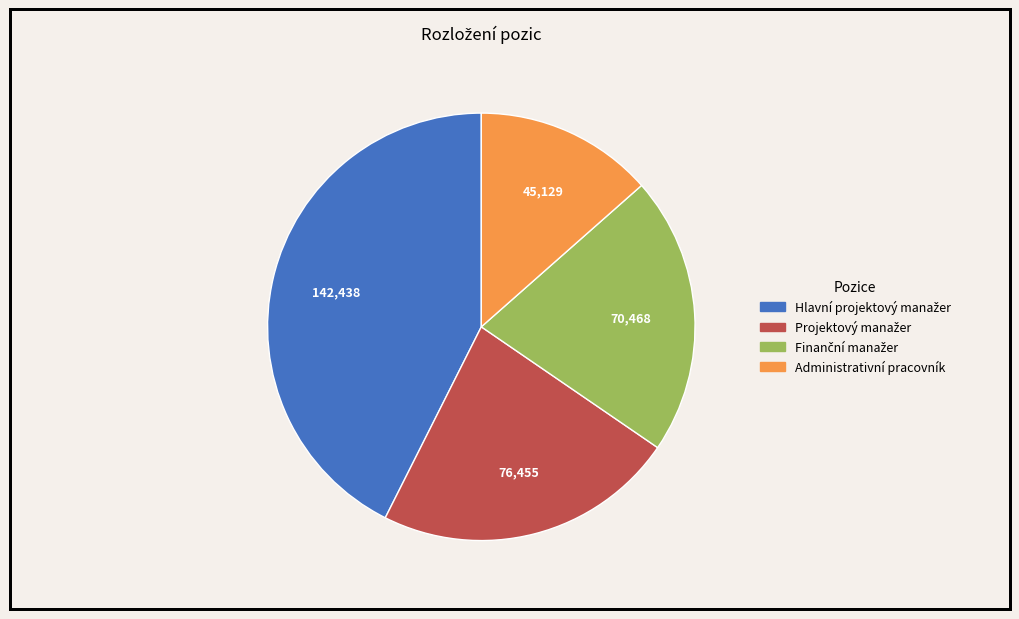

Is there a majority slice in this chart?

No